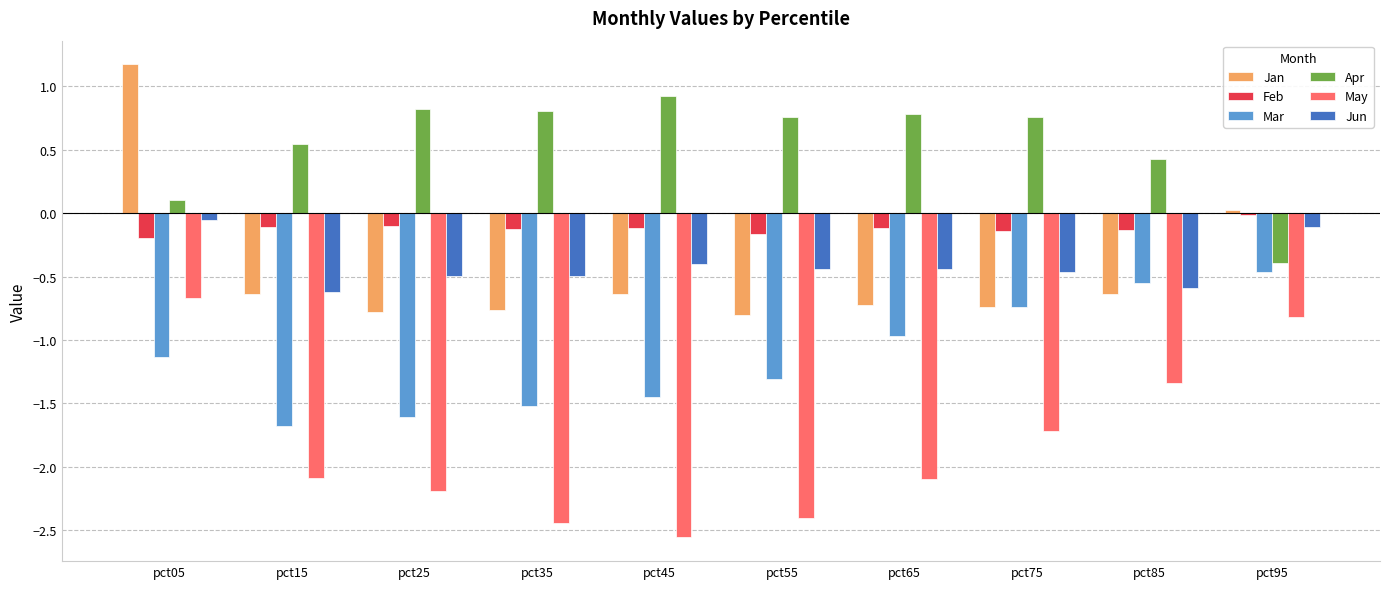

The value of Apr at pct35 is 0.2. True or false?

False